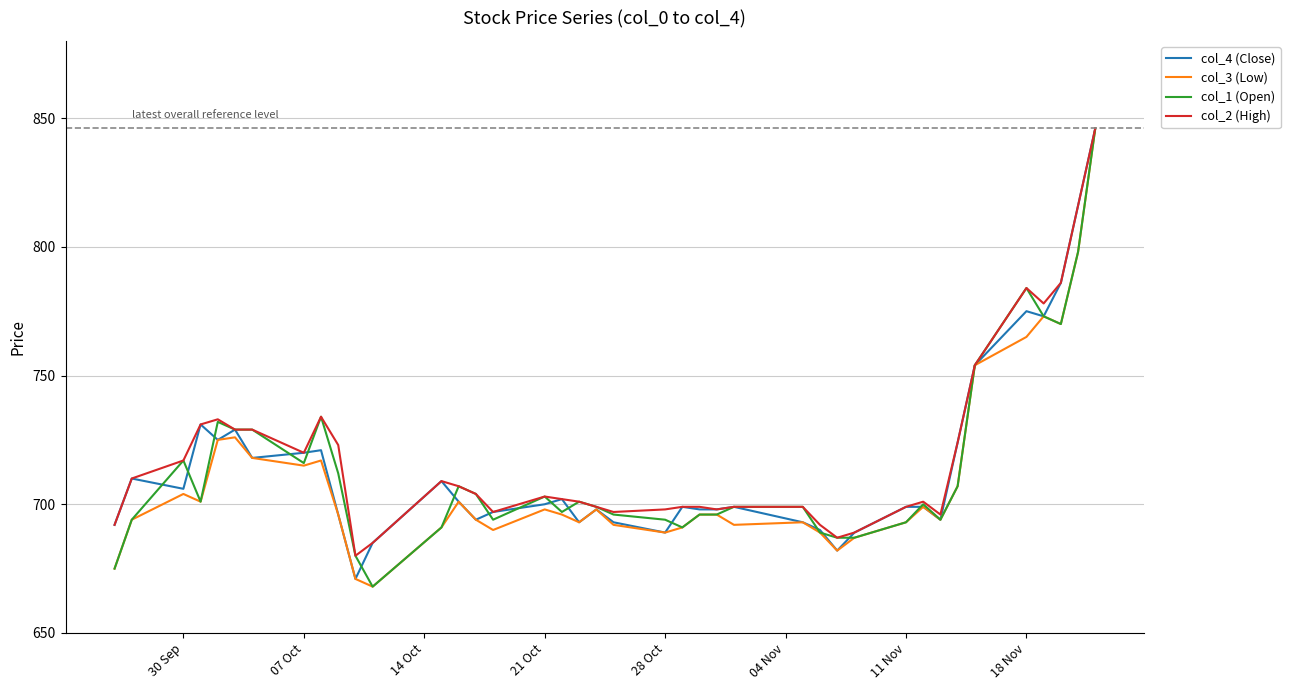

What is the maximum value shown in the chart?

846